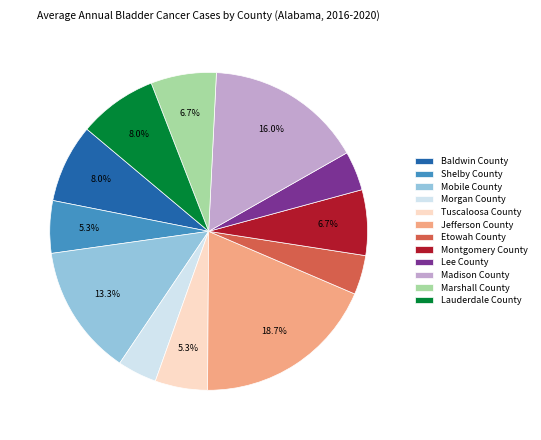

Approximately how many times larger is the value at Shelby County compared to Marshall County?

0.8